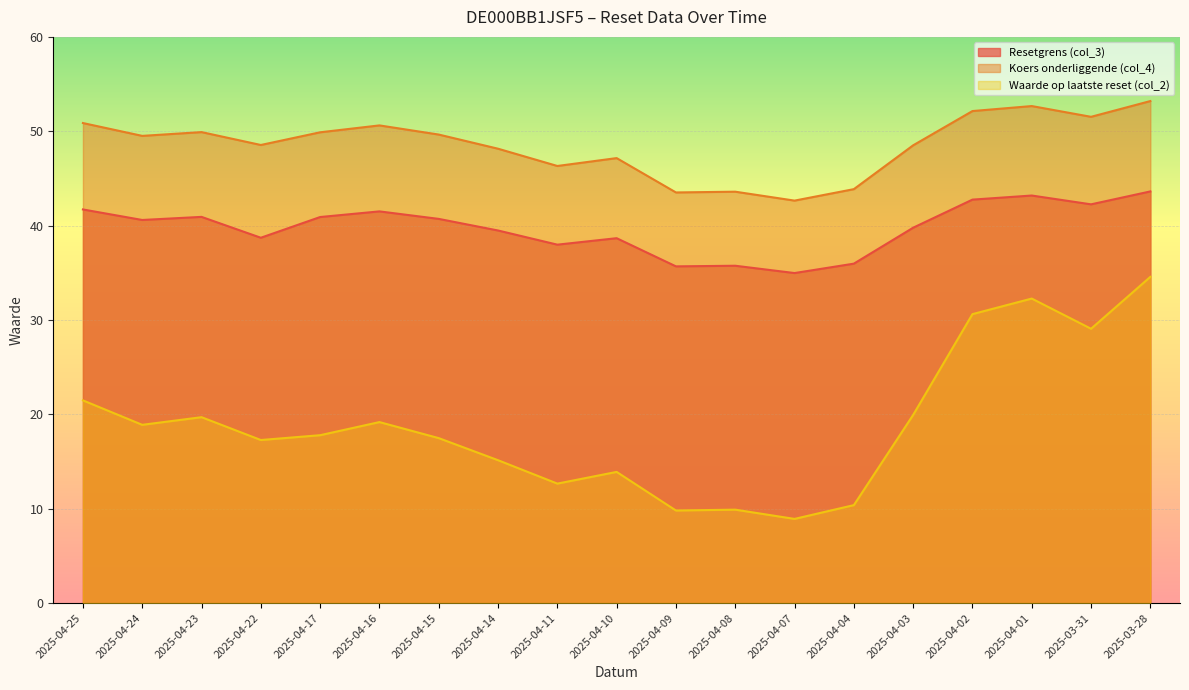

At how many categories does at least one series exceed 23?

19